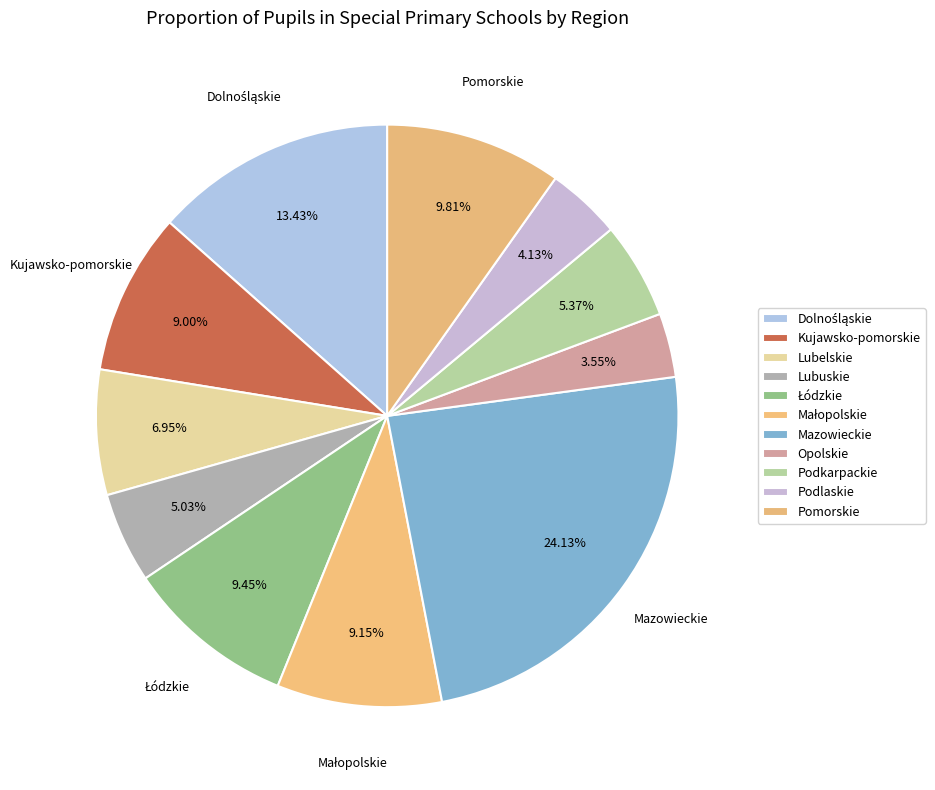

Rank the categories by value from lowest to highest.

Opolskie, Podlaskie, Lubuskie, Podkarpackie, Lubelskie, Kujawsko-pomorskie, Małopolskie, Łódzkie, Pomorskie, Dolnośląskie, Mazowieckie